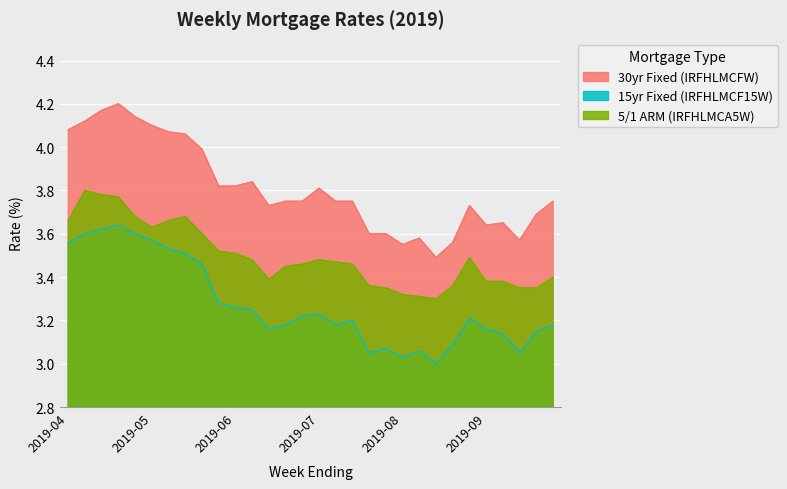

Which series has the largest total across all categories?

30yr Fixed (IRFHLMCFW)